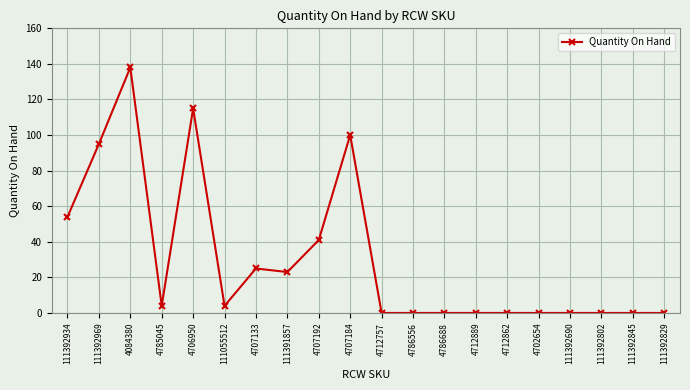

Is it true that the value at 4786688 is 0?

True